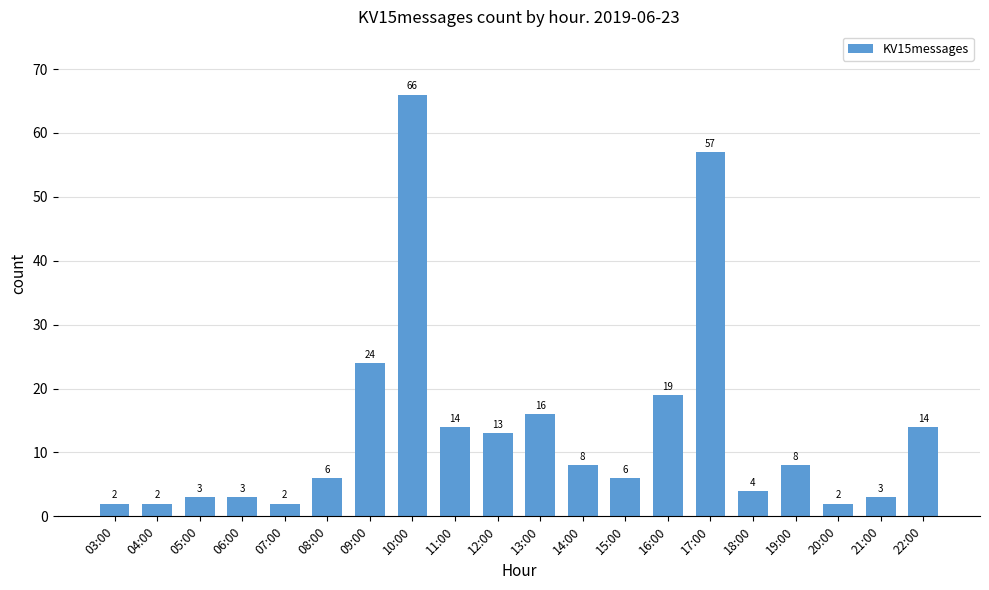

Reading left to right, transcribe all the data shown in this chart.

03:00=2	04:00=2	05:00=3	06:00=3	07:00=2	08:00=6	09:00=24	10:00=66	11:00=14	12:00=13	13:00=16	14:00=8	15:00=6	16:00=19	17:00=57	18:00=4	19:00=8	20:00=2	21:00=3	22:00=14